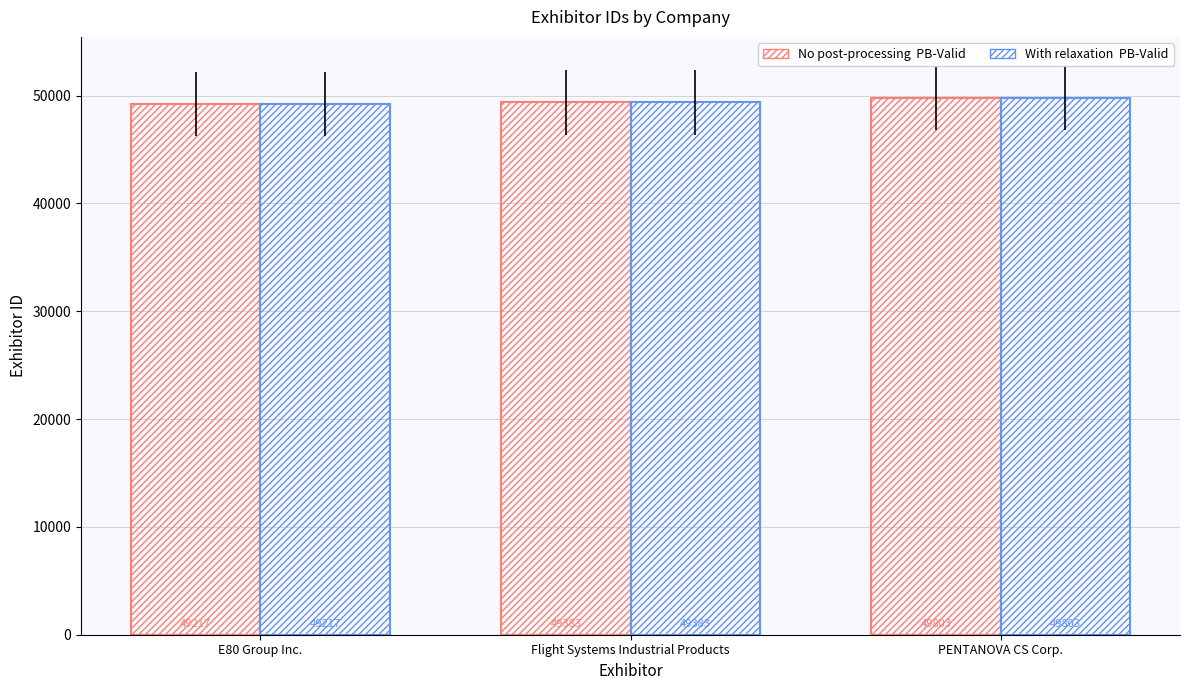

What is the maximum value shown in the chart?

49803